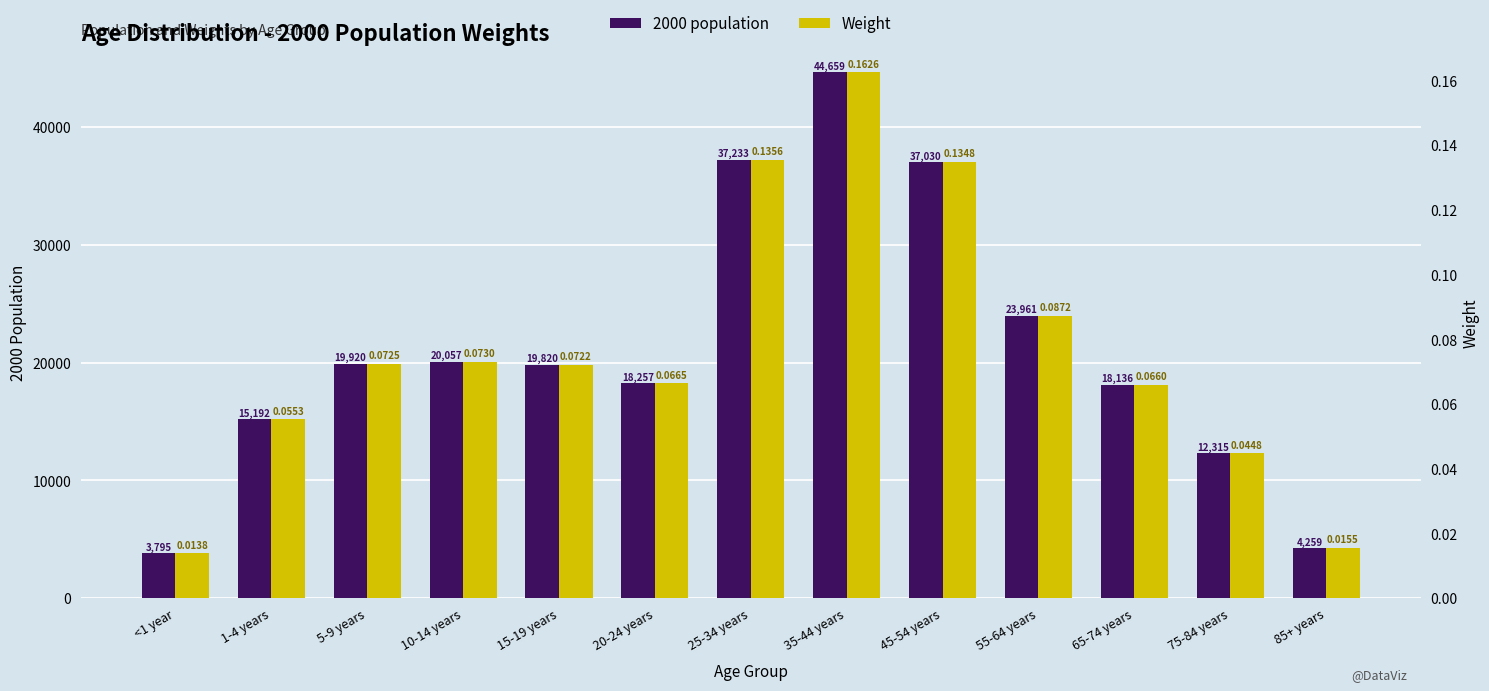

Does the chart contain any negative values?

No